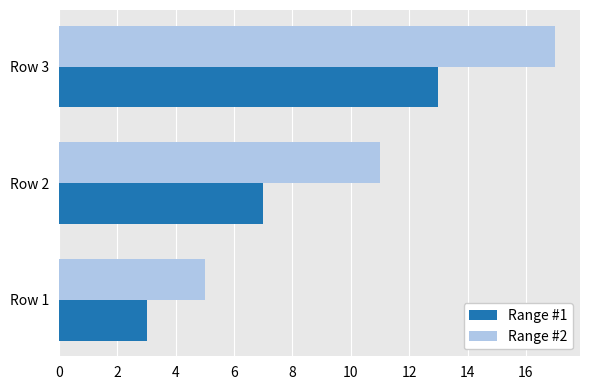

Where is Range #1 nearest to the value 8?

Row 2